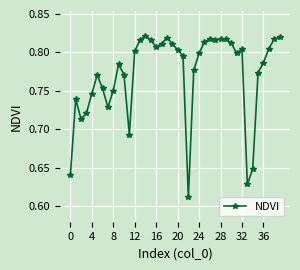

How many values are between 0 and 1?

40